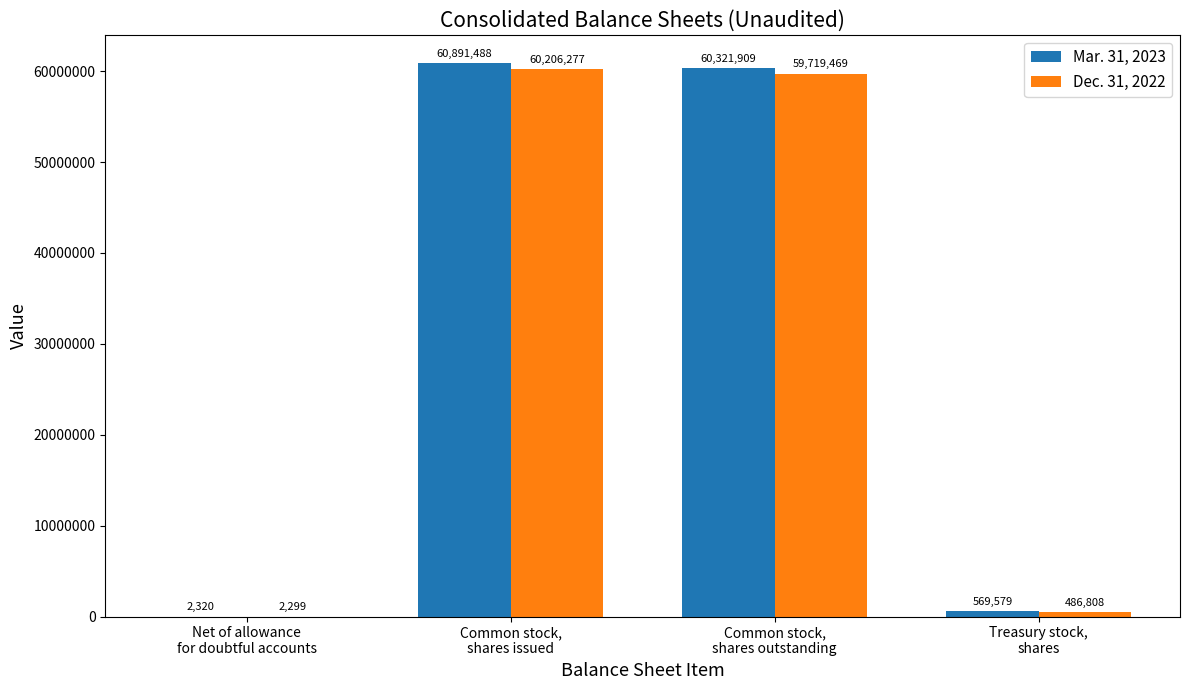

What is the sum of all Dec. 31, 2022 values?

120414853